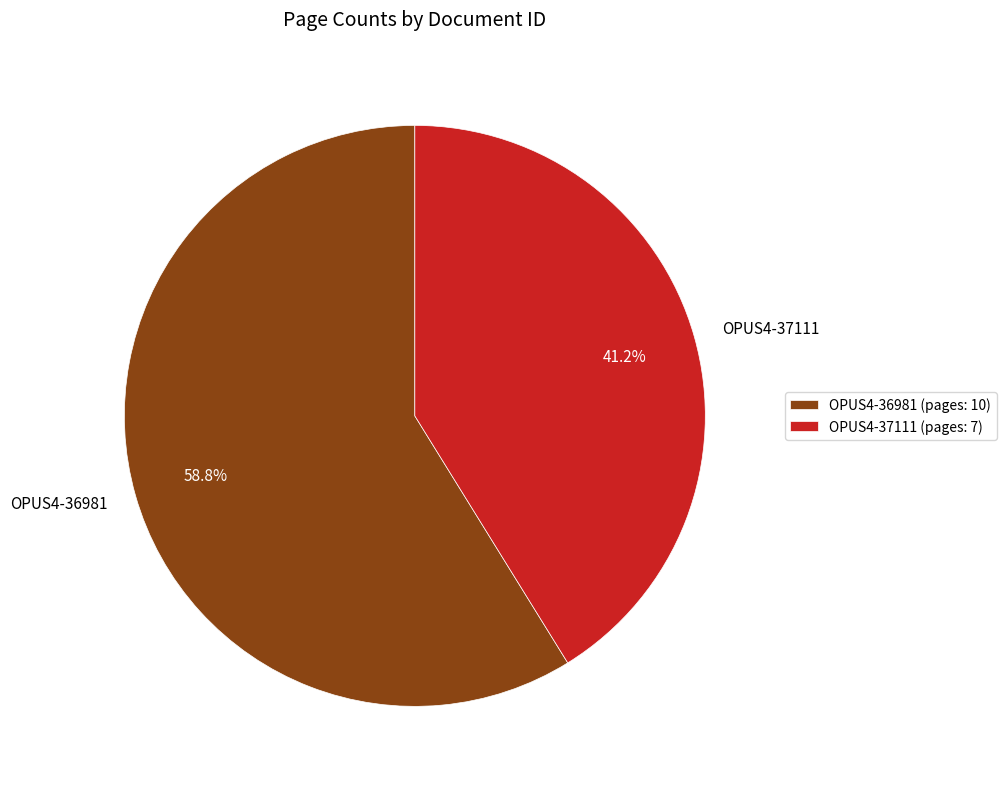

Does OPUS4-36981 represent more than half of the total?

Yes